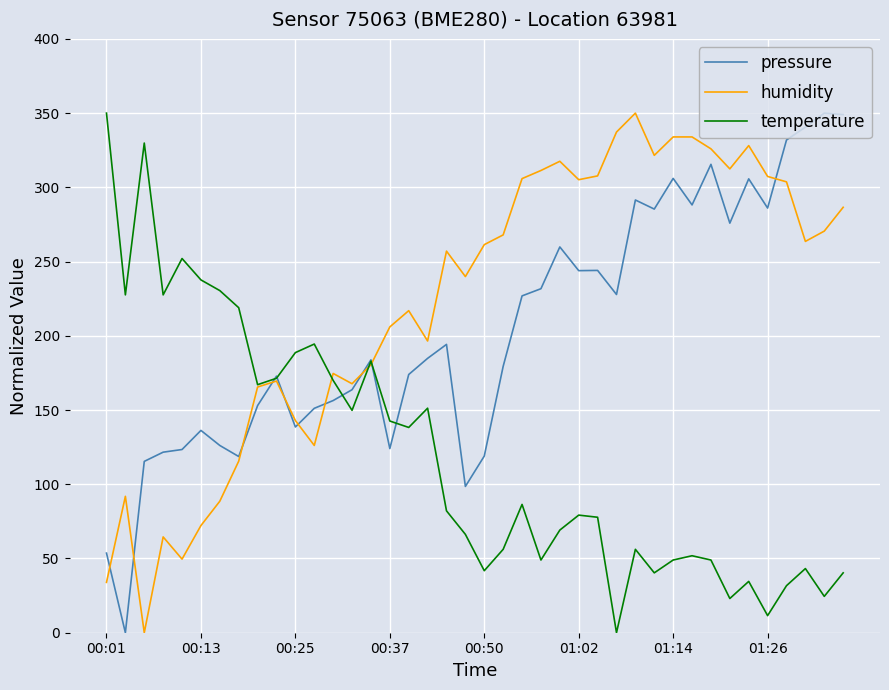

Which series has the largest total across all categories?

humidity